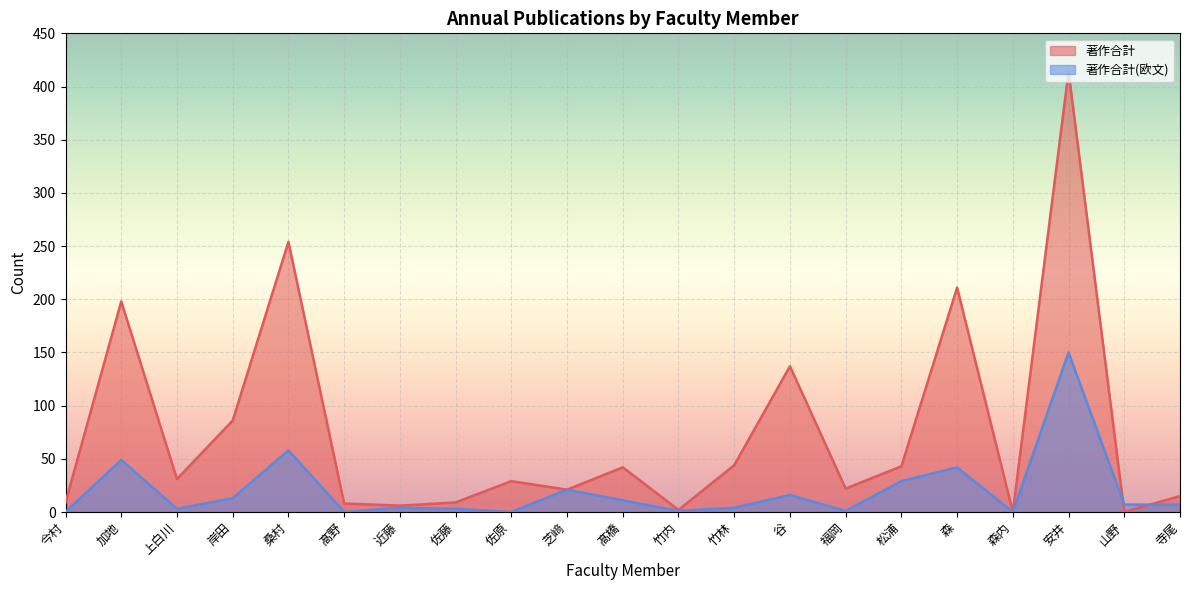

How many values in the 著作合計(欧文) series are below 7?

10